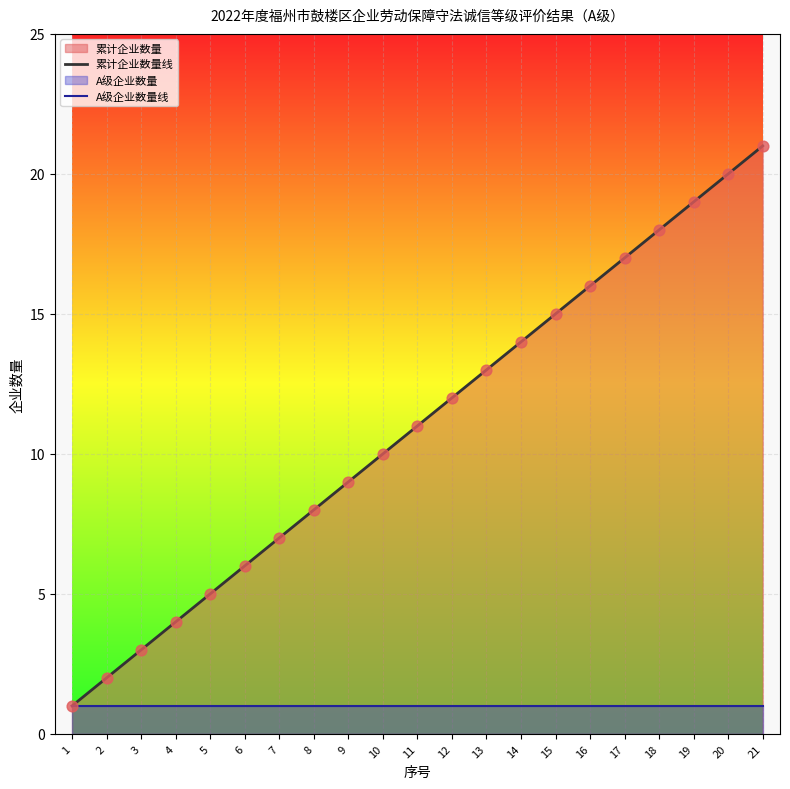

Is it true that 累计企业数量线 equals 18 at 18?

True